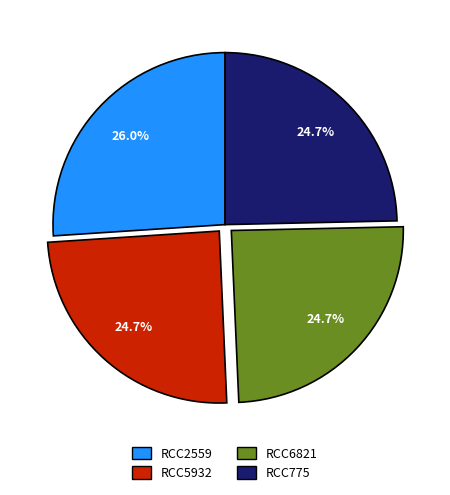

Which slice is the largest?

RCC2559